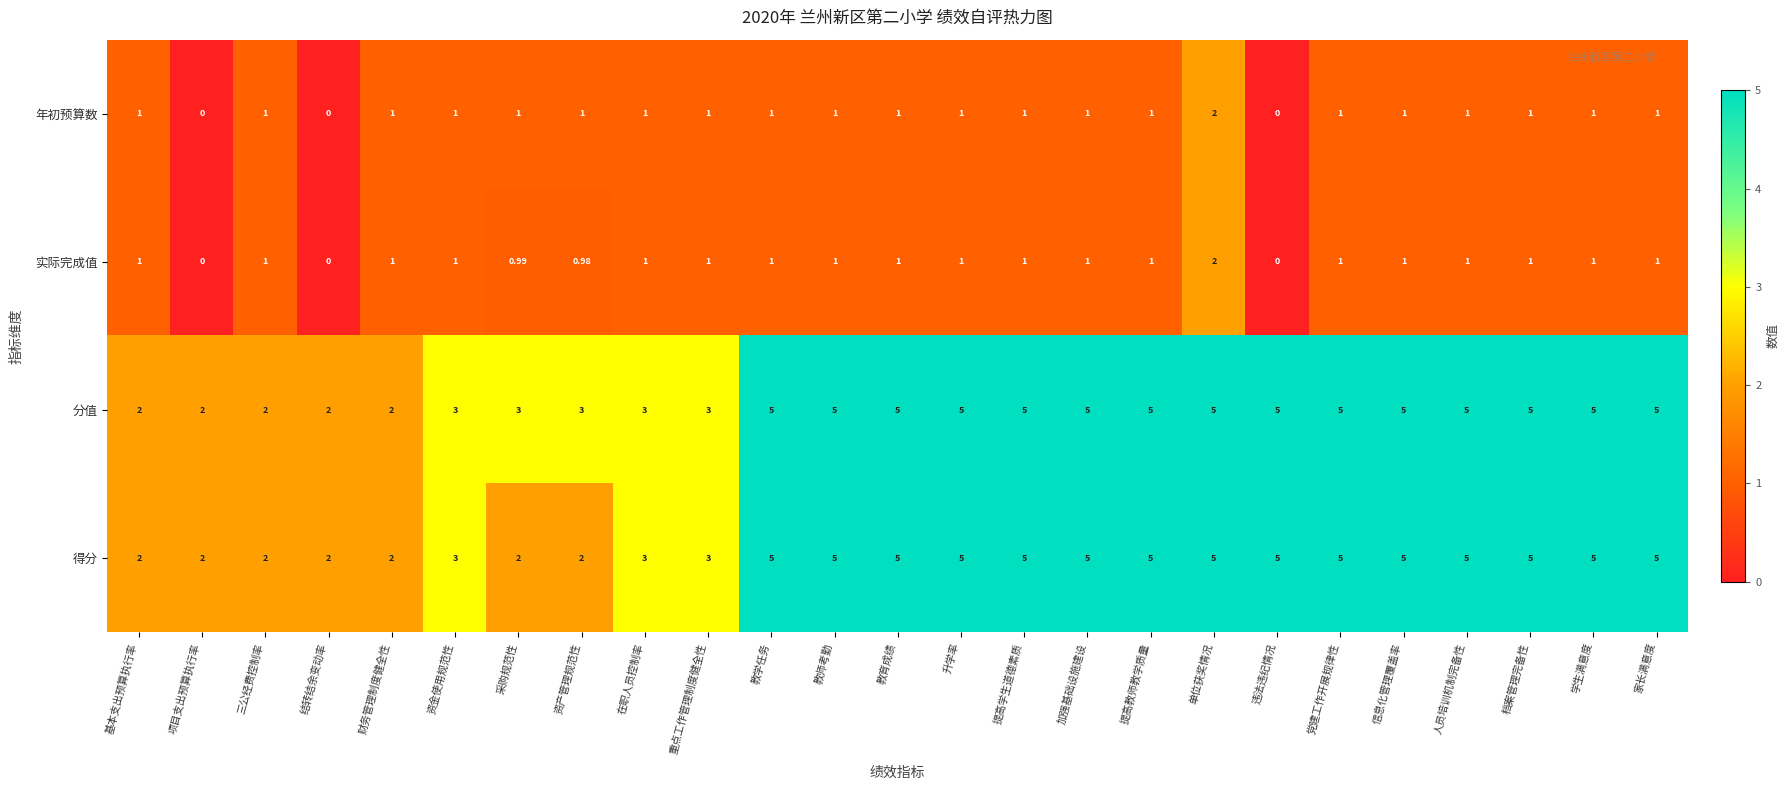

How many categories are shown in the chart?

25